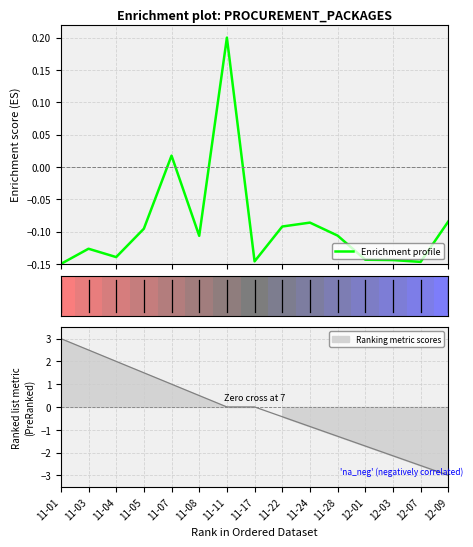

Does the chart display data point markers on the line(s)?

No